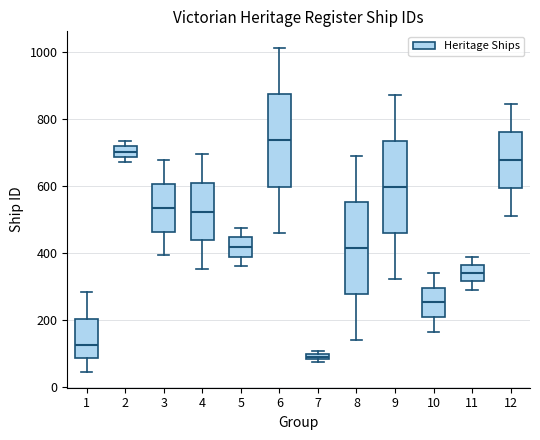

Which box's median line is the lowest?

7